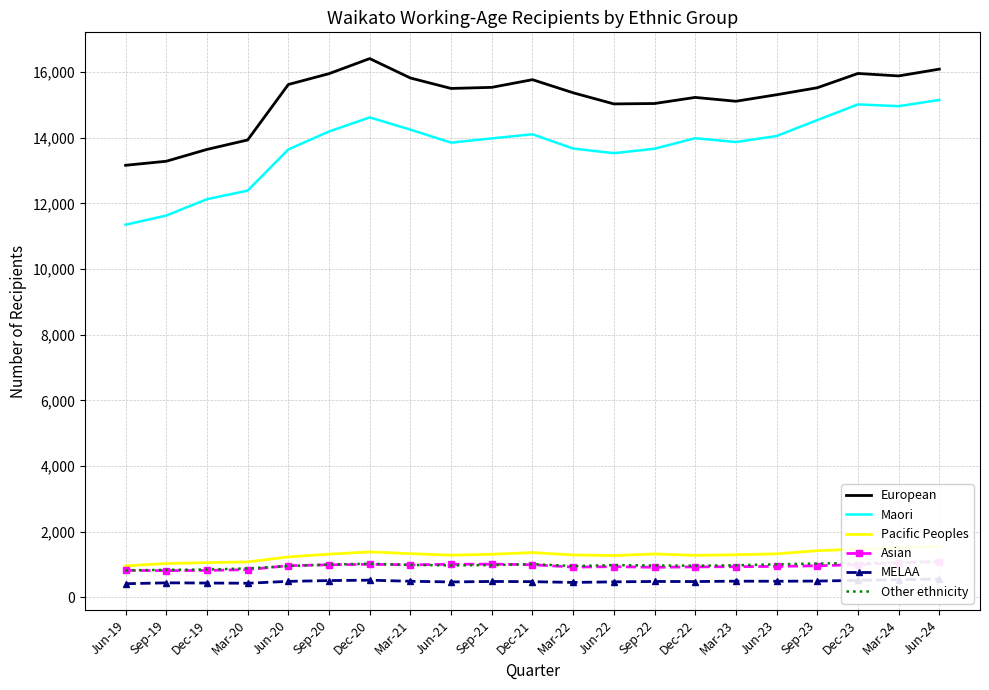

What position from the left is Jun-20?

5